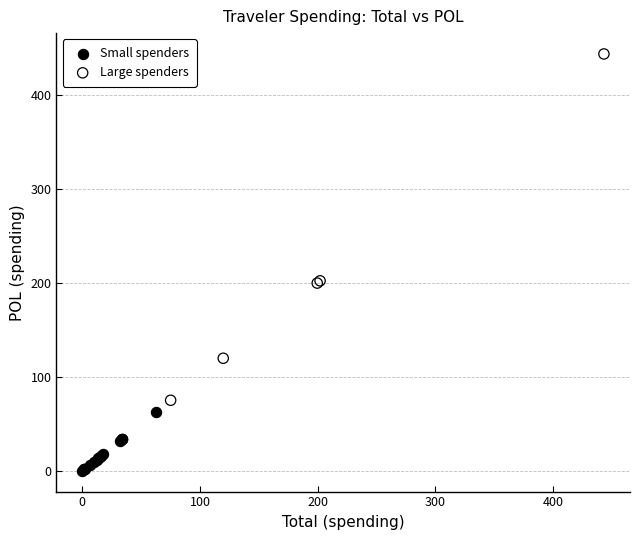

Which series contains the lowest Y value?

Small spenders